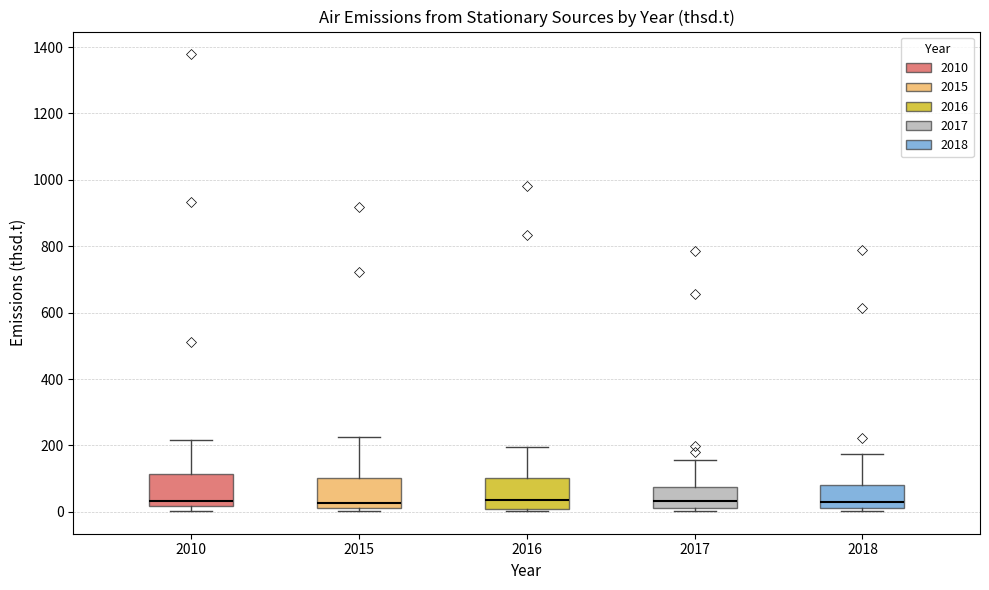

Reading left to right, transcribe this box plot: for each box, give where its median line is, the range the box spans, and where its two whiskers end, as read against the y-axis. The values are not printed on the chart, so give them approximately, as read against the axis.

2010: median 40, box 20 to 120, whiskers 0 to 220
2015: median 20 (just above the box's lower edge), box 20 to 100, whiskers 0 to 220
2016: median 40, box 0 to 100, whiskers 0 (just below the box's lower edge) to 200
2017: median 40, box 20 to 80, whiskers 0 to 160
2018: median 20 (just above the box's lower edge), box 20 to 80, whiskers 0 to 180